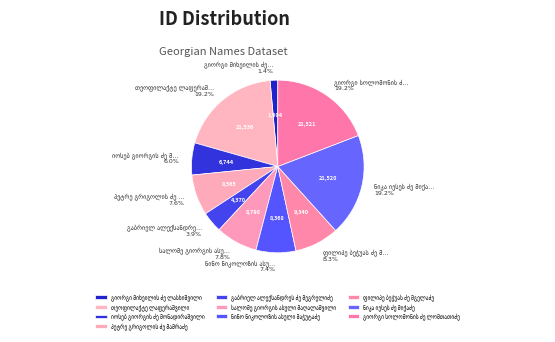

To the nearest percent, what is the difference between the largest and smallest slice percentages?

18%